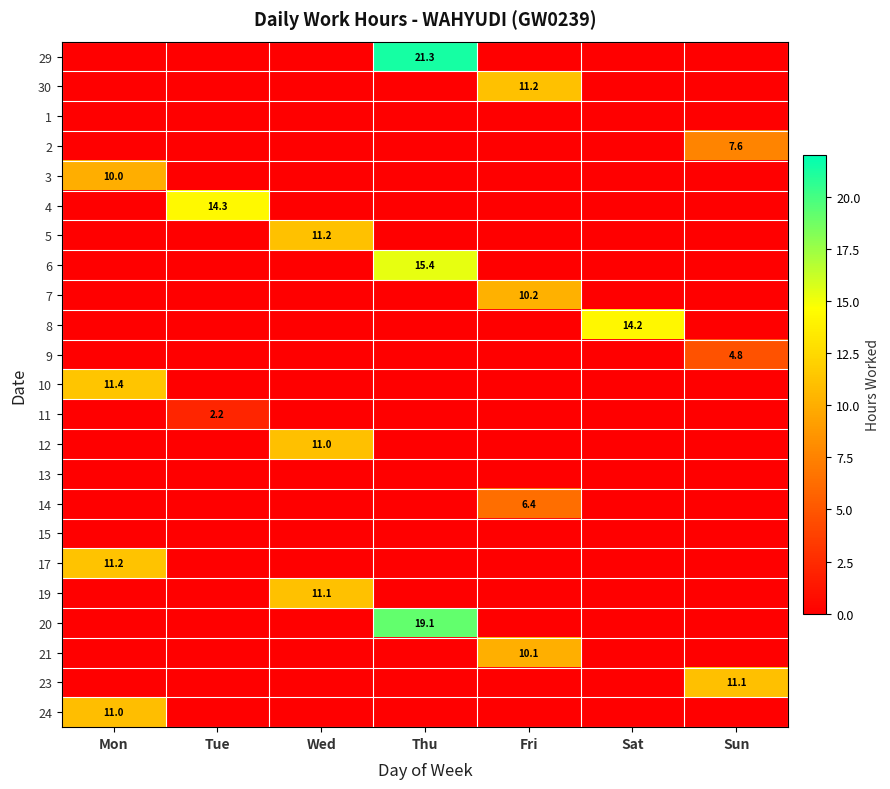

The value of 6 at Thu is 15.4. True or false?

True